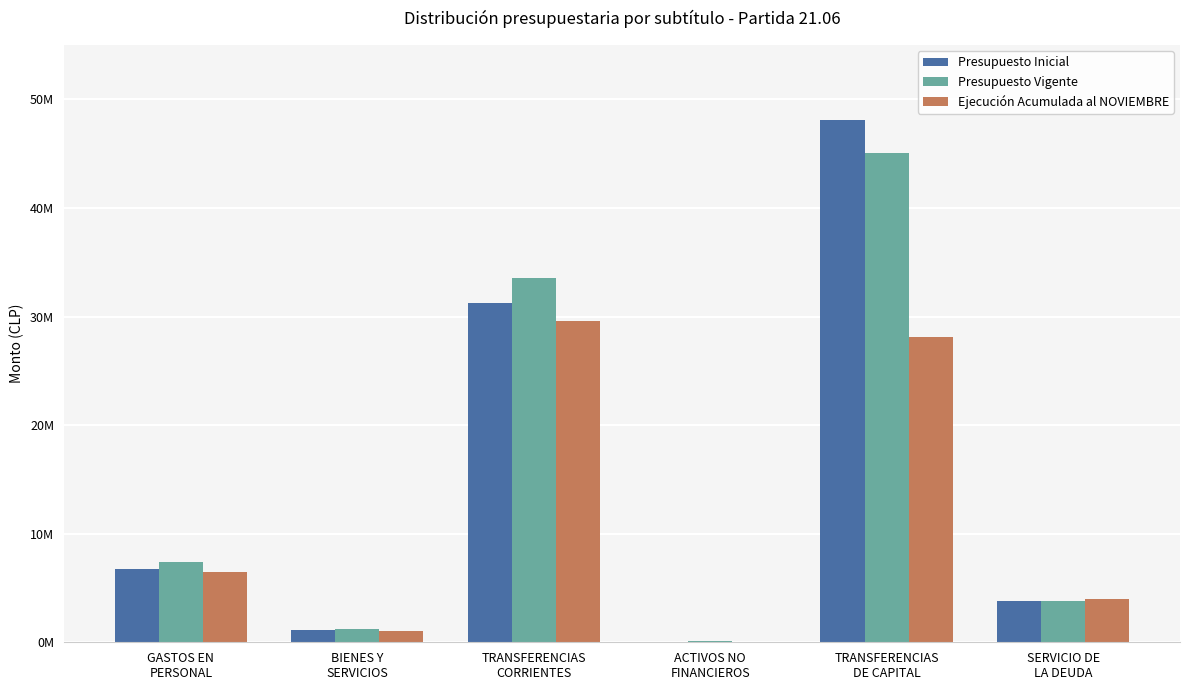

What is the sum of the Ejecución Acumulada al NOVIEMBRE values at SERVICIO DE
LA DEUDA and TRANSFERENCIAS
DE CAPITAL?

32033814